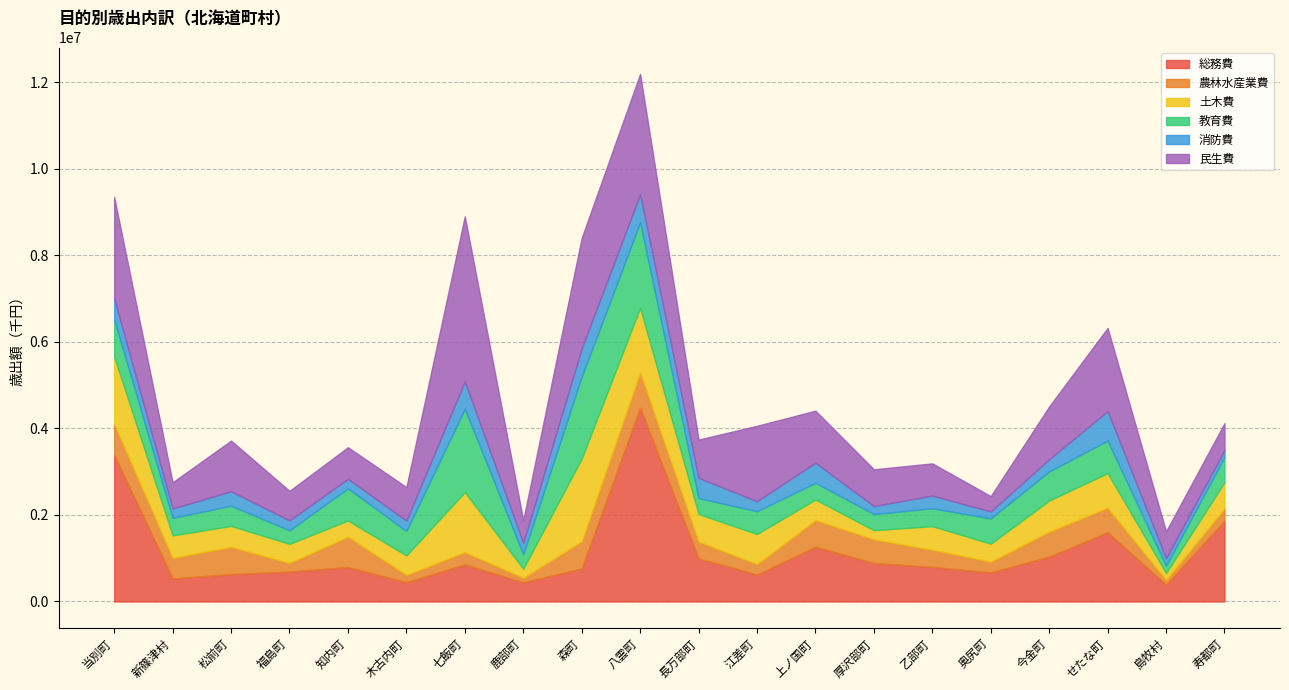

What is the sum of all 農林水産業費 values?

8752550